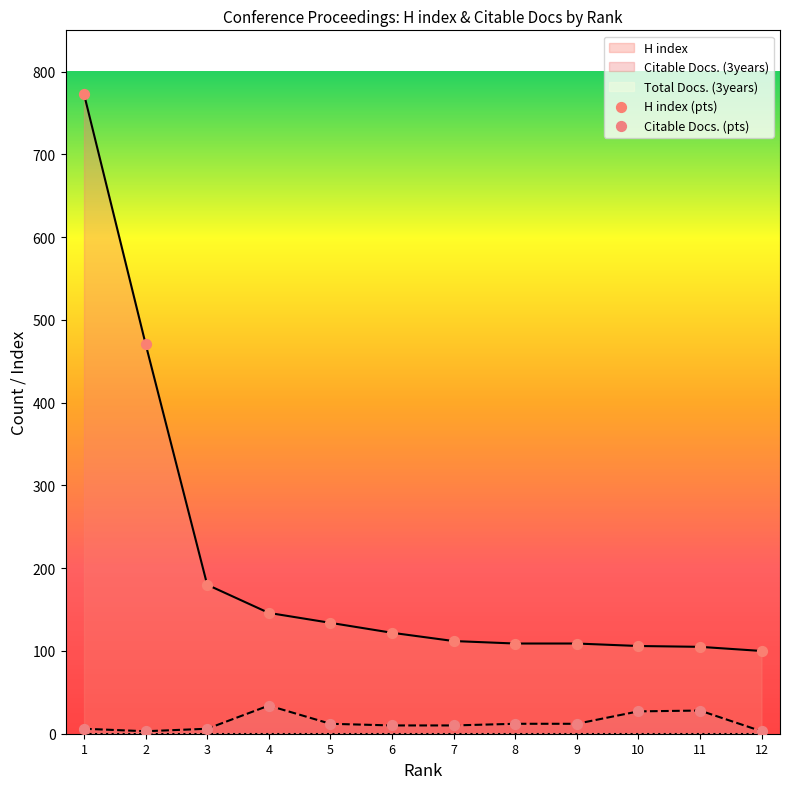

Which series has the widest spread of Y values?

H index (pts)